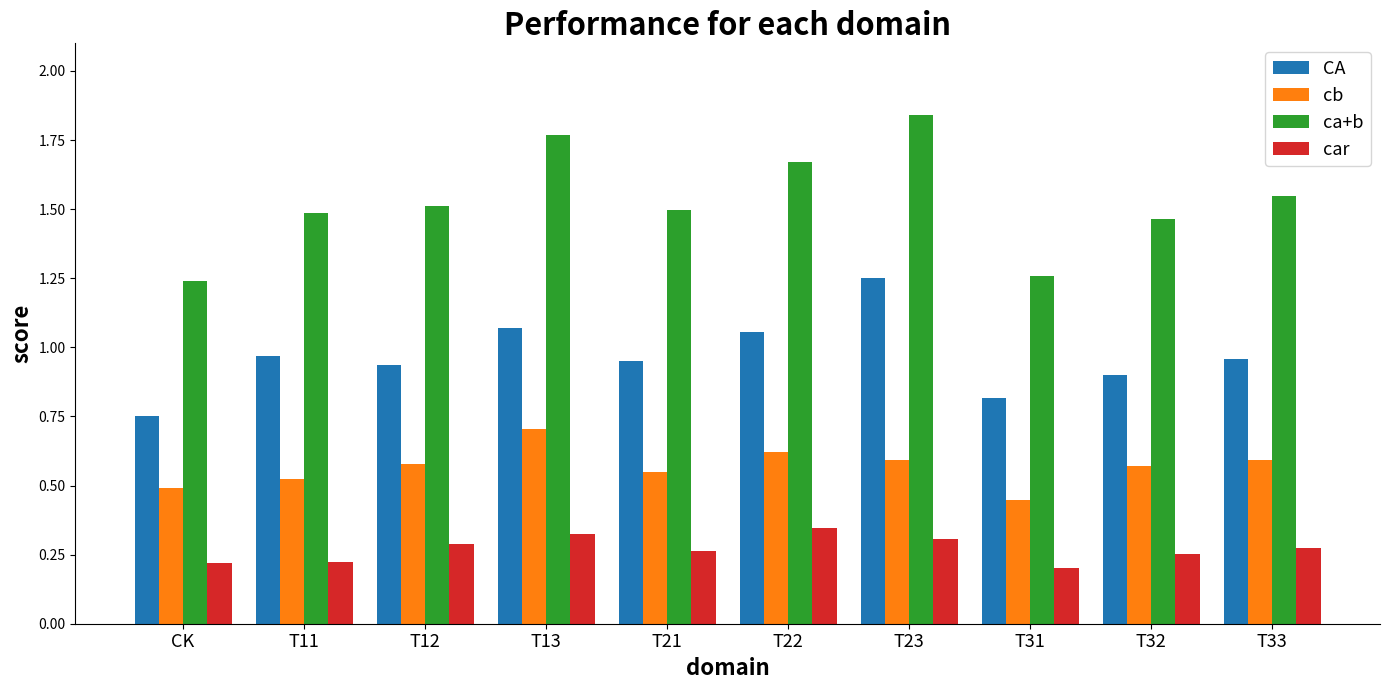

The value of ca+b at T12 is 1.5. True or false?

True